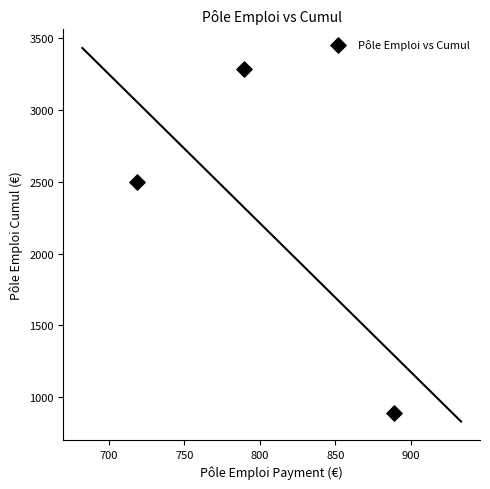

What is the range of X values (max minus min)?

170.3